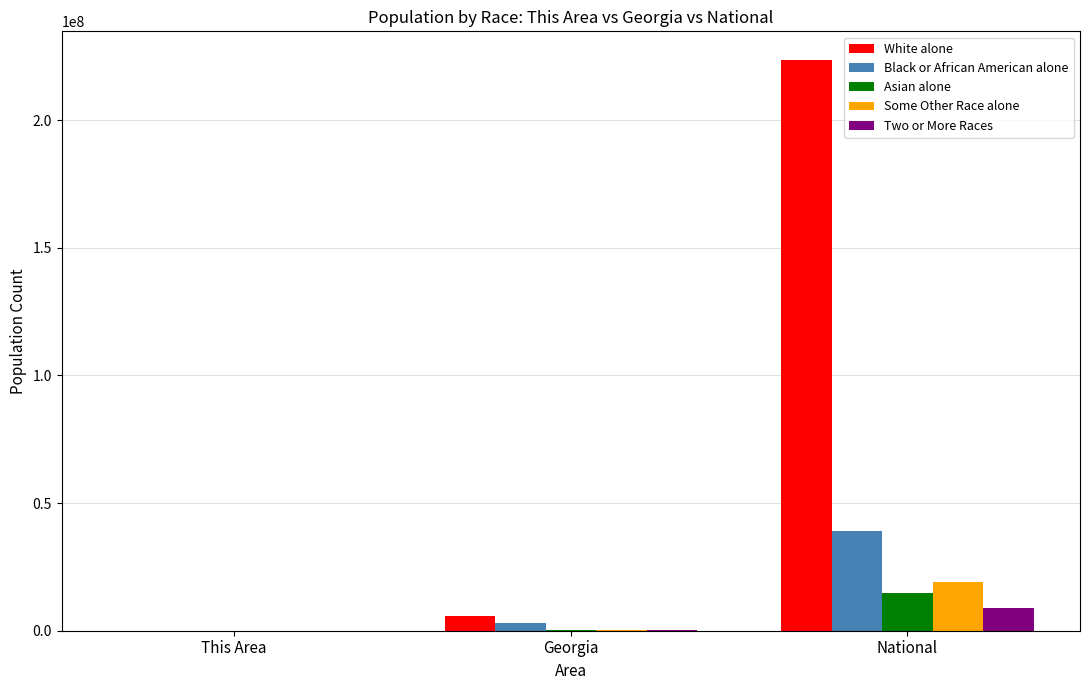

Where is White alone nearest to the value 111776751?

Georgia